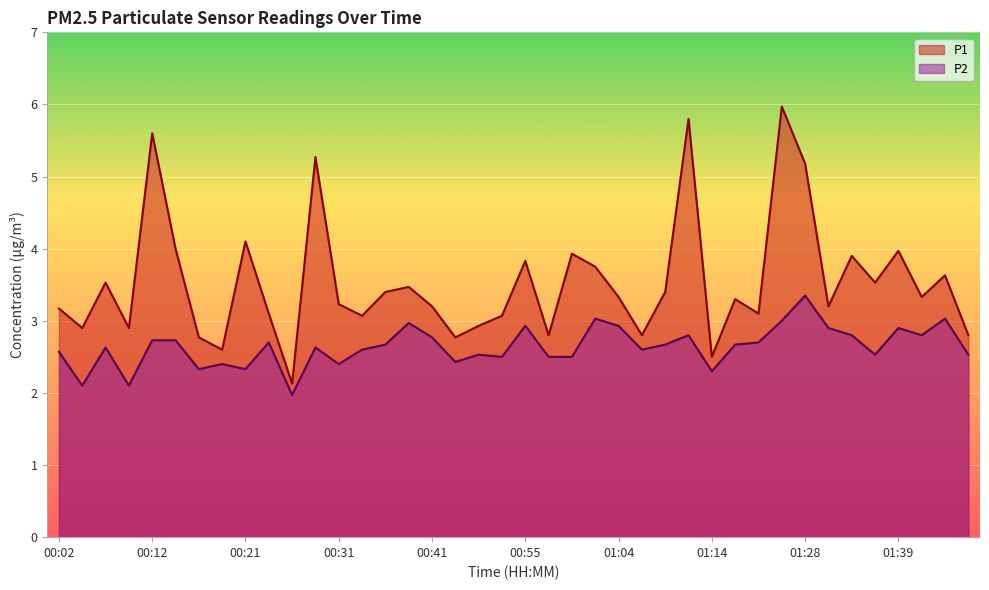

What is the label of the 7th point from the right?

01:31